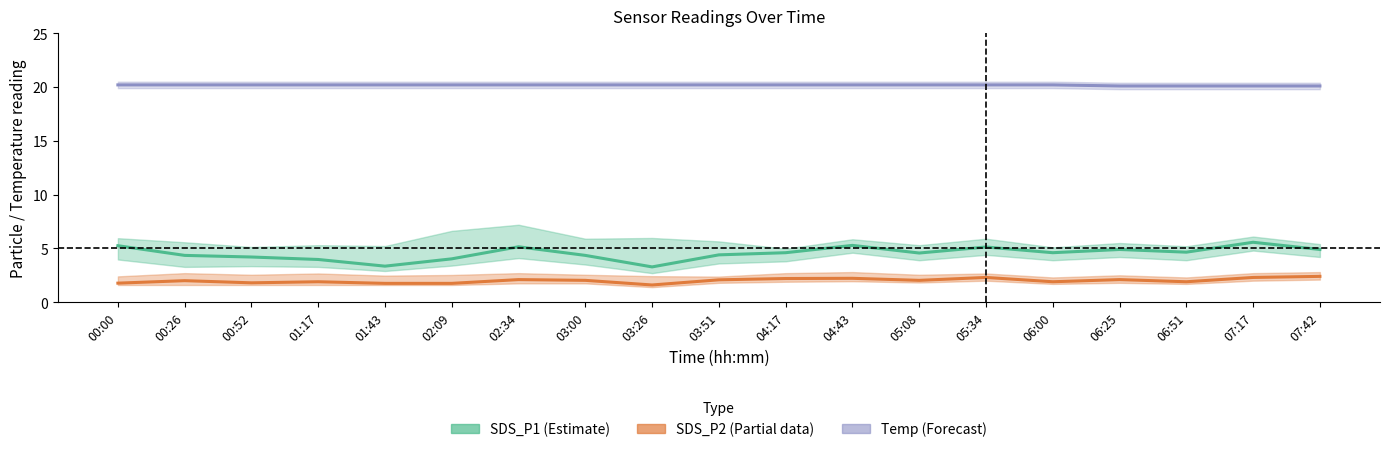

Which series has the largest range (max minus min)?

SDS_P1 (Estimate)